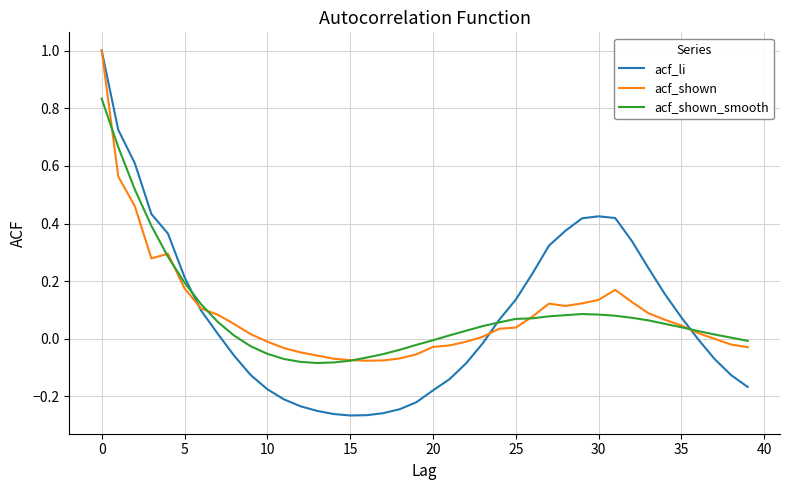

Which series has the largest range (max minus min)?

acf_li